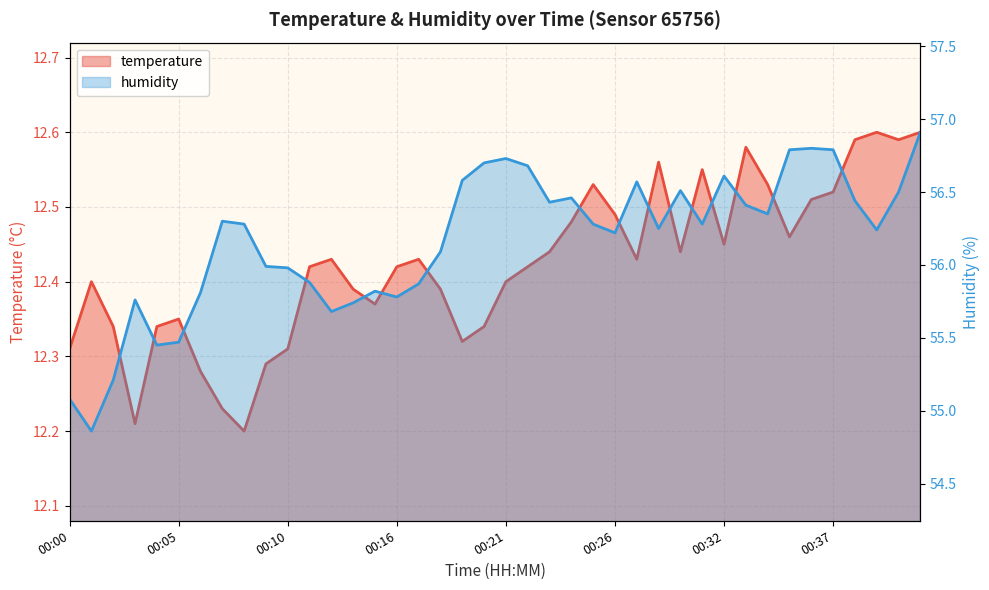

At which category does humidity reach its first local peak?

00:03